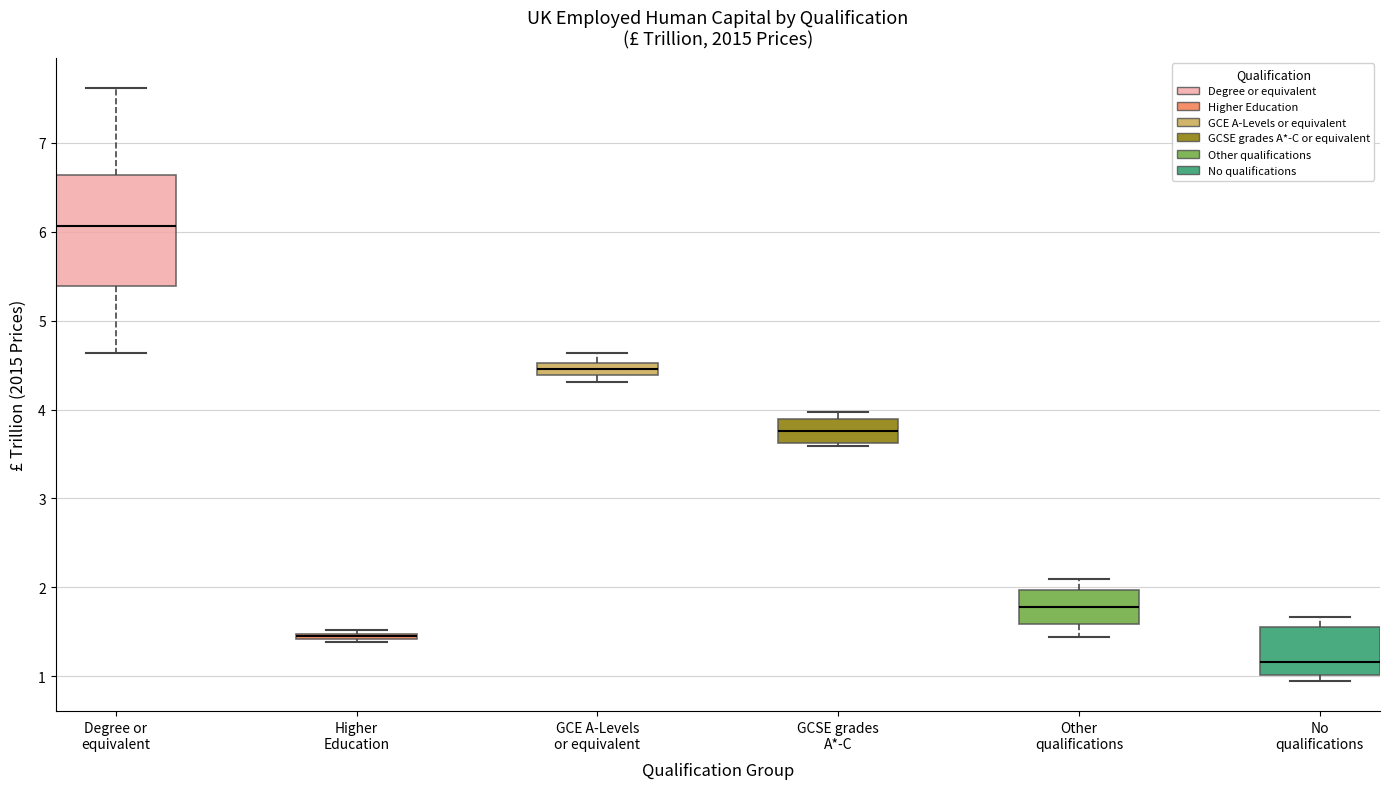

Where does the median line of the box for No qualifications sit on the y-axis? The values are not printed on the chart, so give them approximately, as read against the axis.

1.2